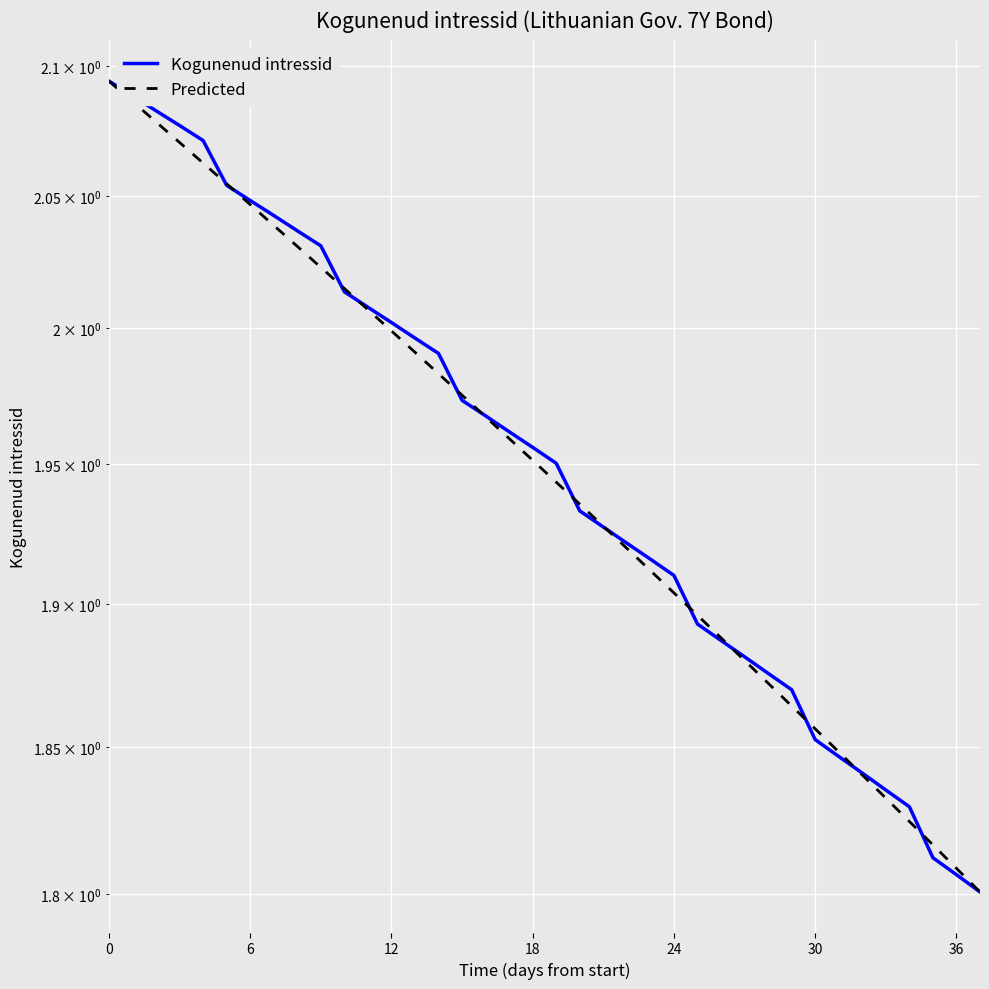

What is the average value of the Predicted series?

1.9